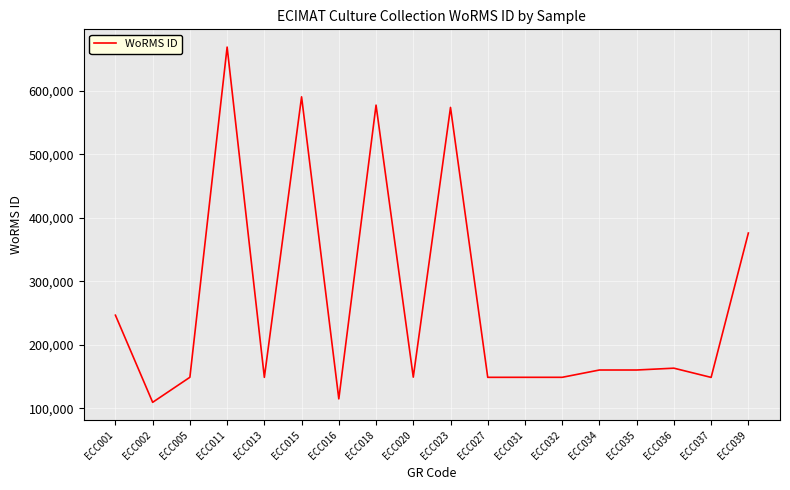

Which has a higher value, ECC027 or ECC018?

ECC018